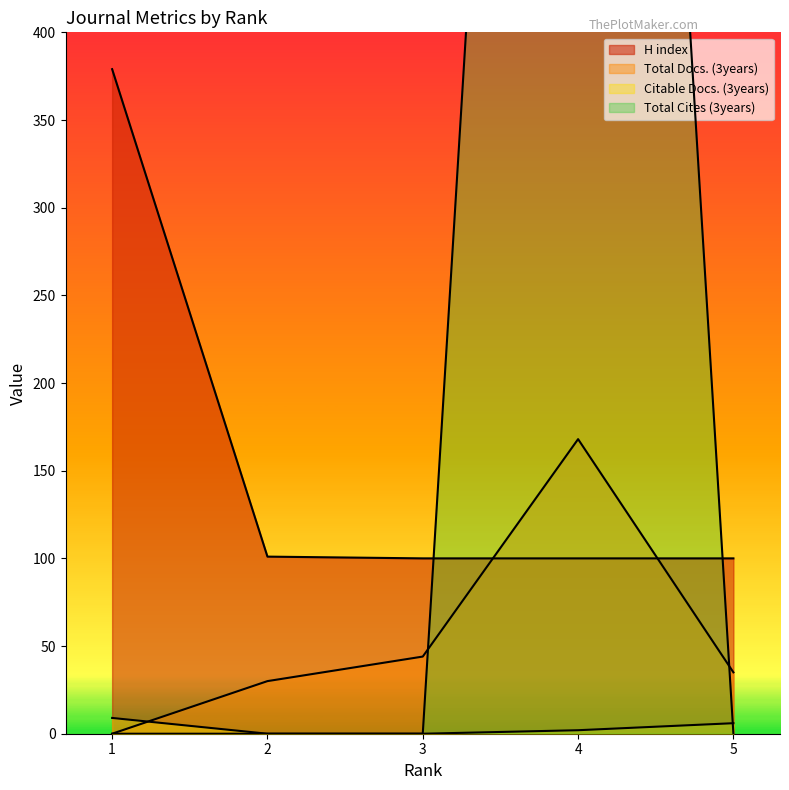

Between 2 and 4, which series saw the biggest shift?

Total Cites (3years)